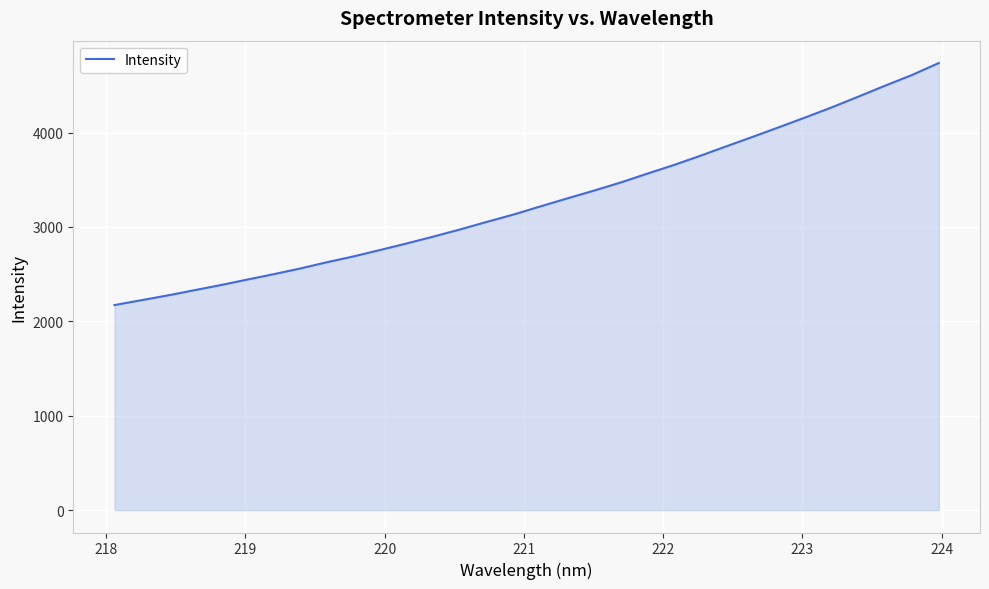

What is the maximum value shown in the chart?

4736.2